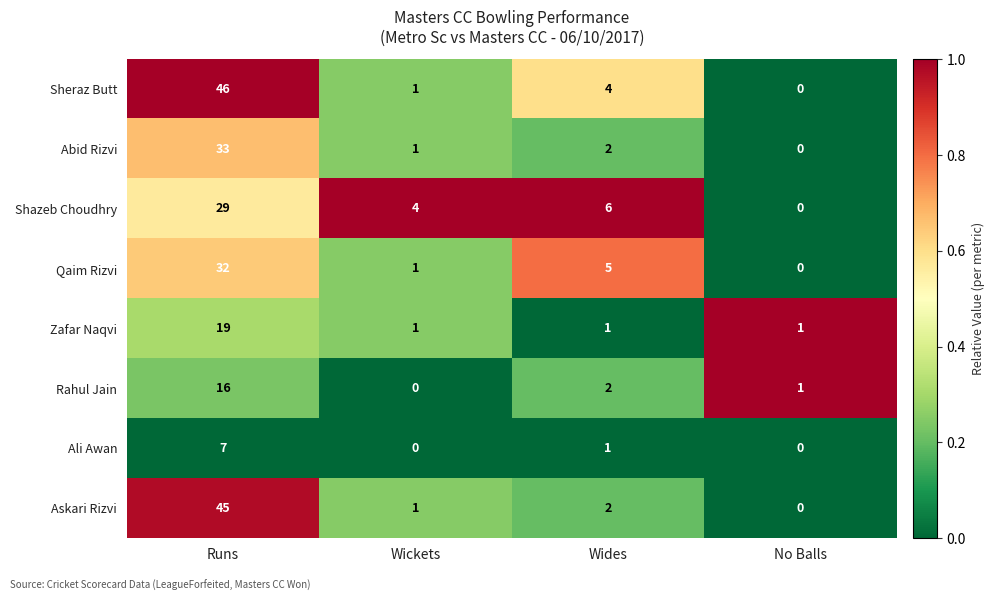

What is the average value of the Shazeb Choudhry series?

10